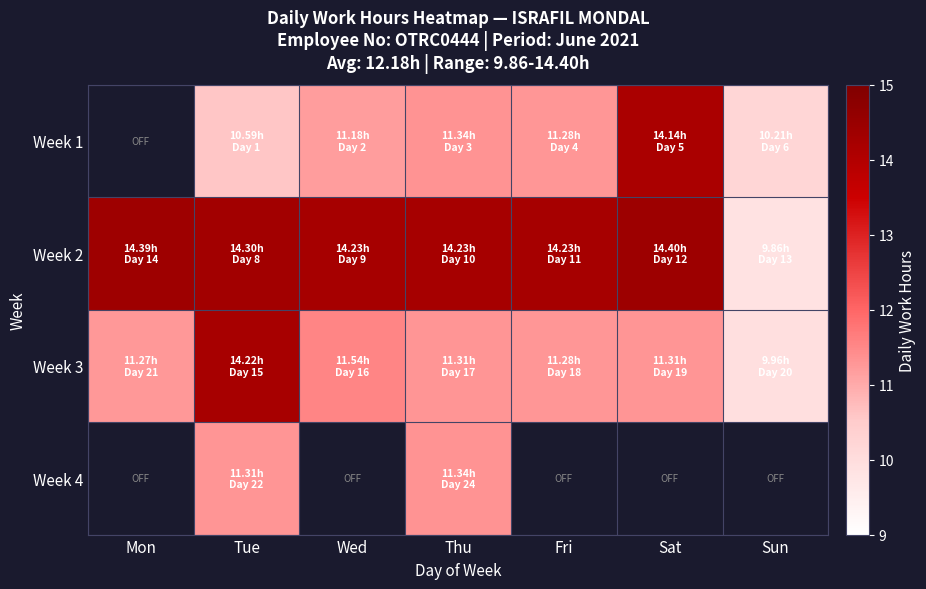

Which series changed the most between Wed and Sat?

Week 1